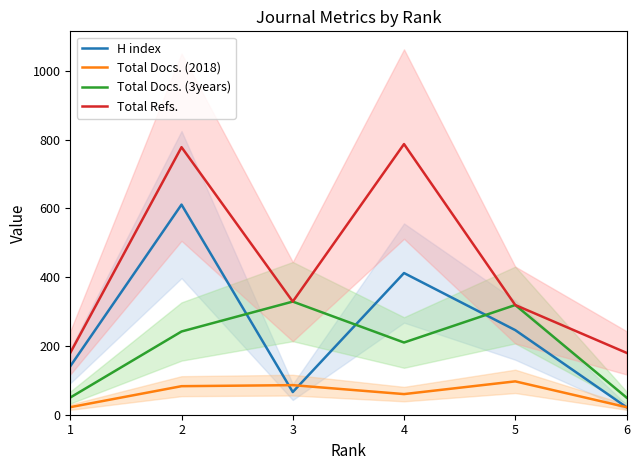

Which series has the largest range (max minus min)?

Total Refs.